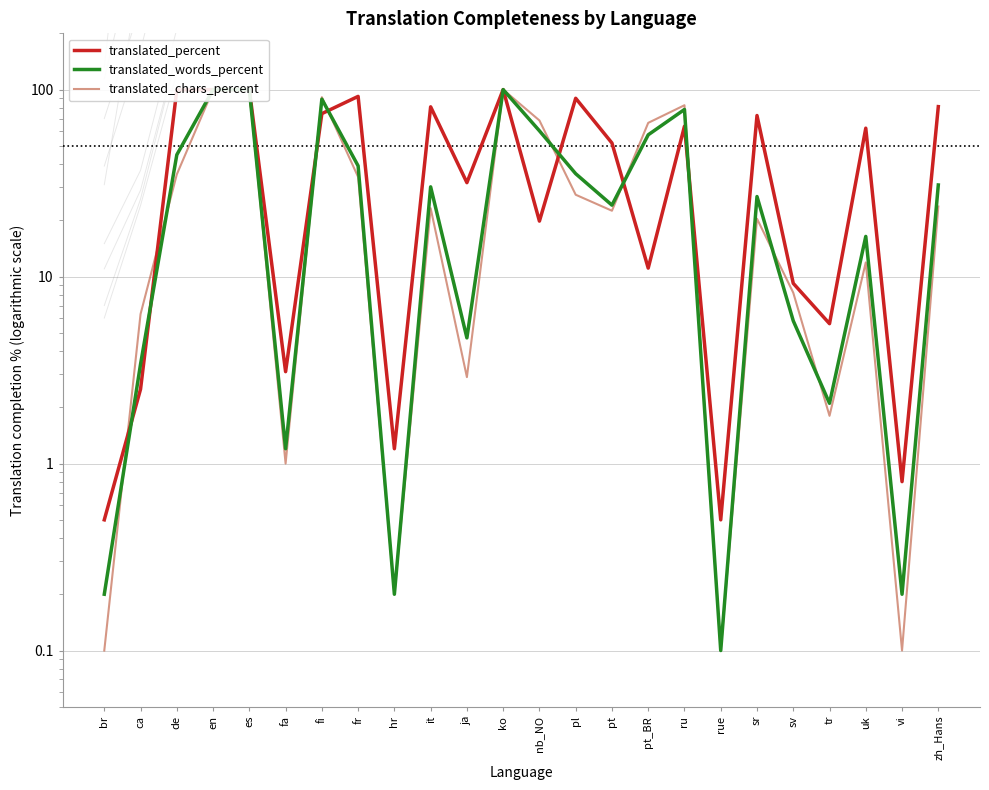

At which label is translated_words_percent closest to 50?

de